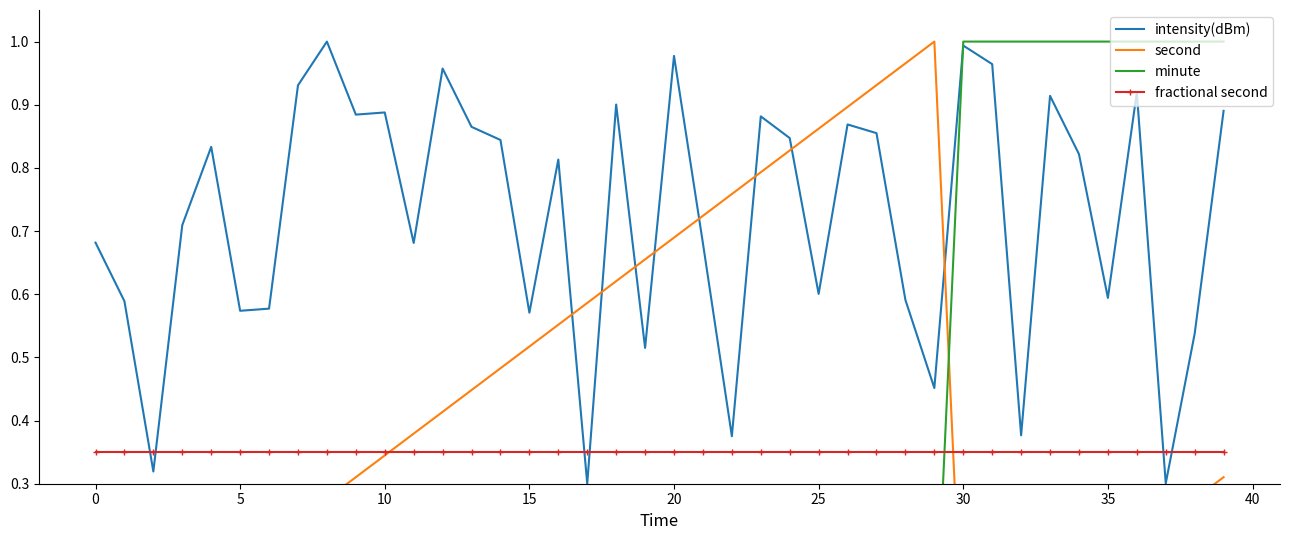

How many intersections are there between intensity(dBm) and fractional second?

6